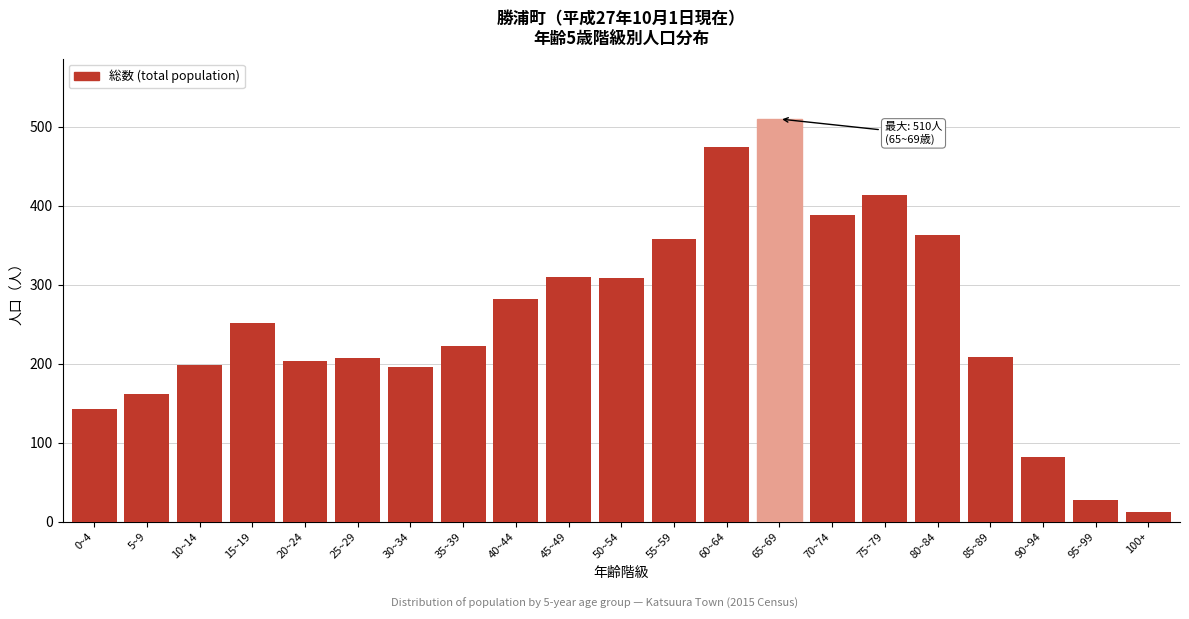

What is the change in value from 15~19 to 65~69?

+259